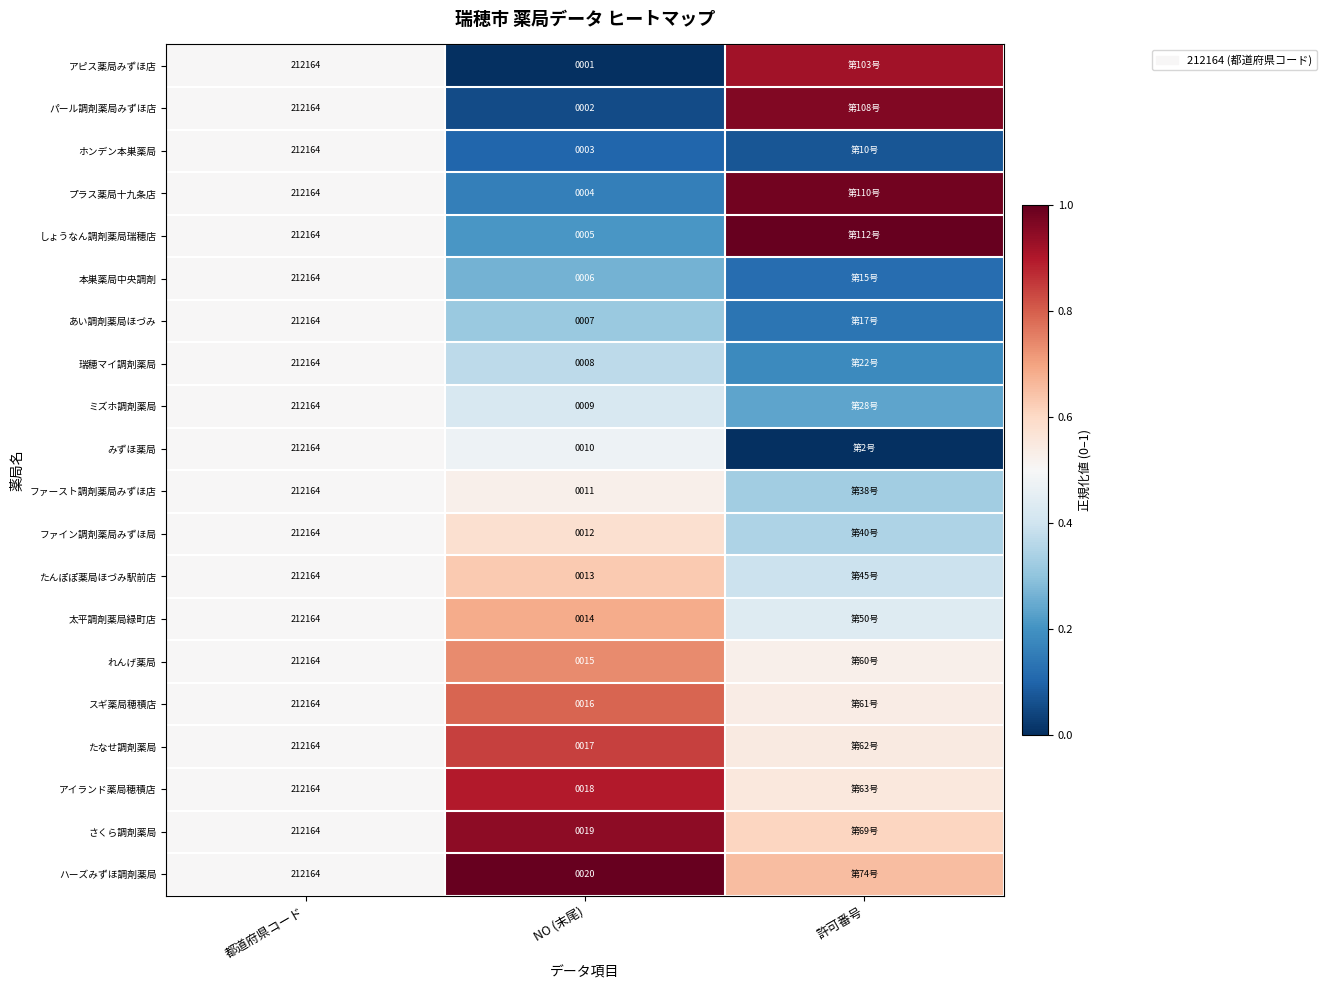

Rank the series at NO (末尾) from lowest to highest value.

アピス薬局みずほ店, パール調剤薬局みずほ店, ホンデン本巣薬局, プラス薬局十九条店, しょうなん調剤薬局瑞穂店, 本巣薬局中央調剤, あい調剤薬局ほづみ, 瑞穂マイ調剤薬局, ミズホ調剤薬局, みずほ薬局, ファースト調剤薬局みずほ店, ファイン調剤薬局みずほ局, たんぽぽ薬局ほづみ駅前店, 太平調剤薬局緑町店, れんげ薬局, スギ薬局穂積店, たなせ調剤薬局, アイランド薬局穂積店, さくら調剤薬局, ハーズみずほ調剤薬局